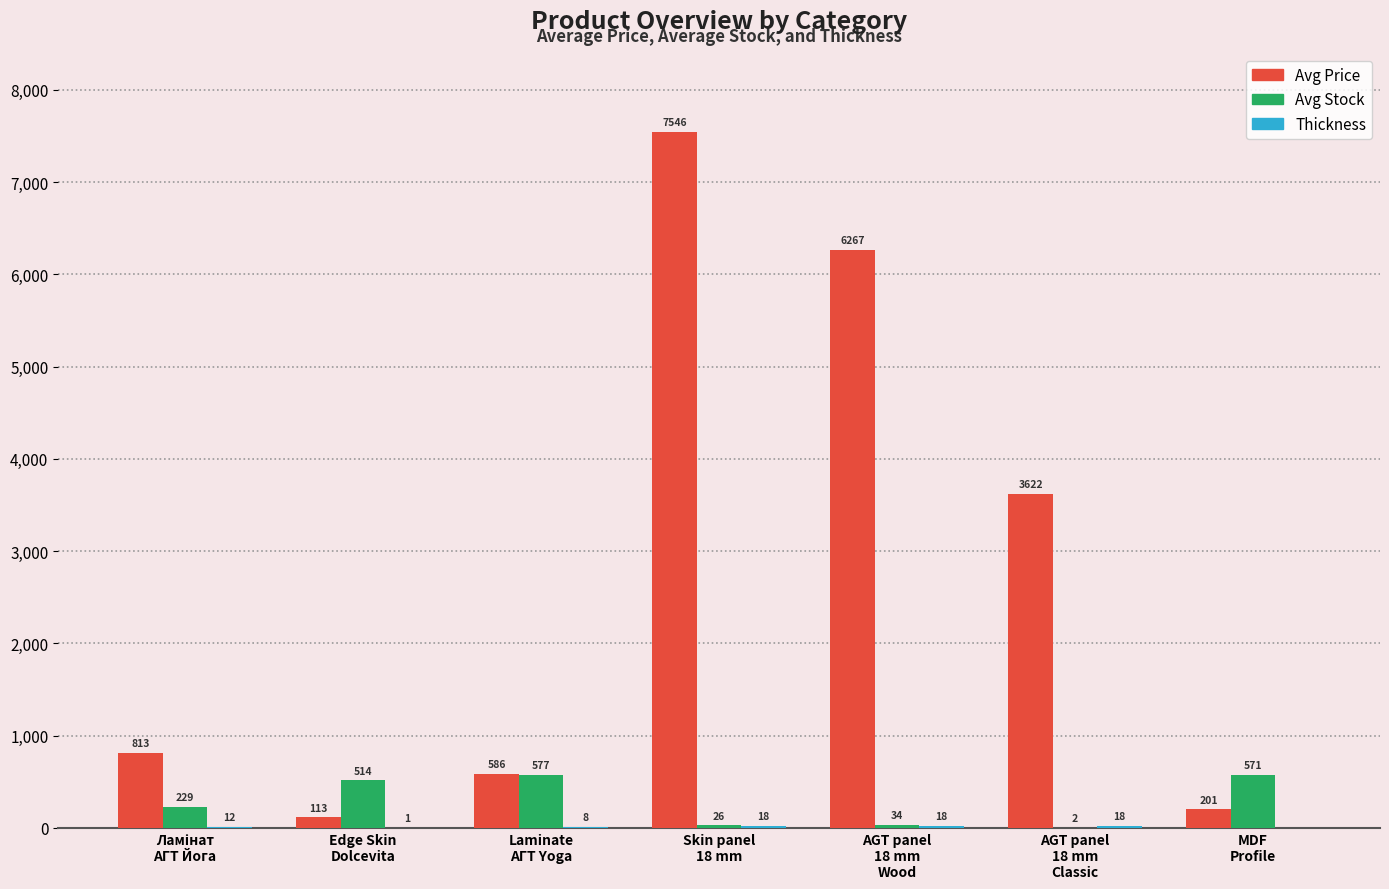

Which series has the largest total across all categories?

Avg Price